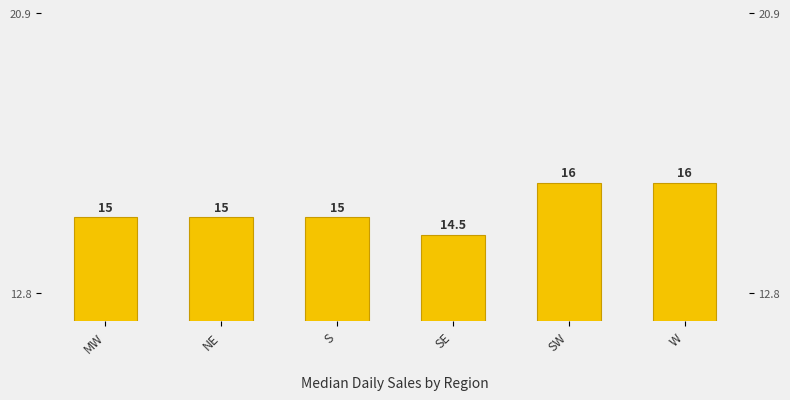

Reading left to right, transcribe all the data shown in this chart.

15.0	15.0	15.0	14.5	16.0	16.0